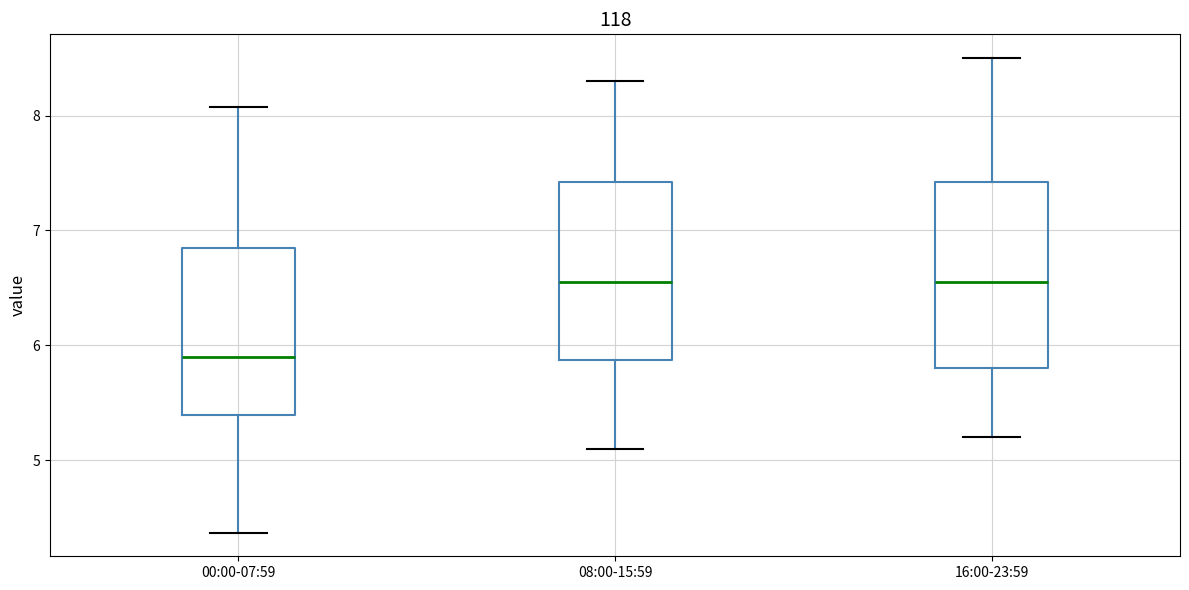

Where does the lower whisker of the box for 16:00-23:59 end on the y-axis? The values are not printed on the chart, so give them approximately, as read against the axis.

5.2